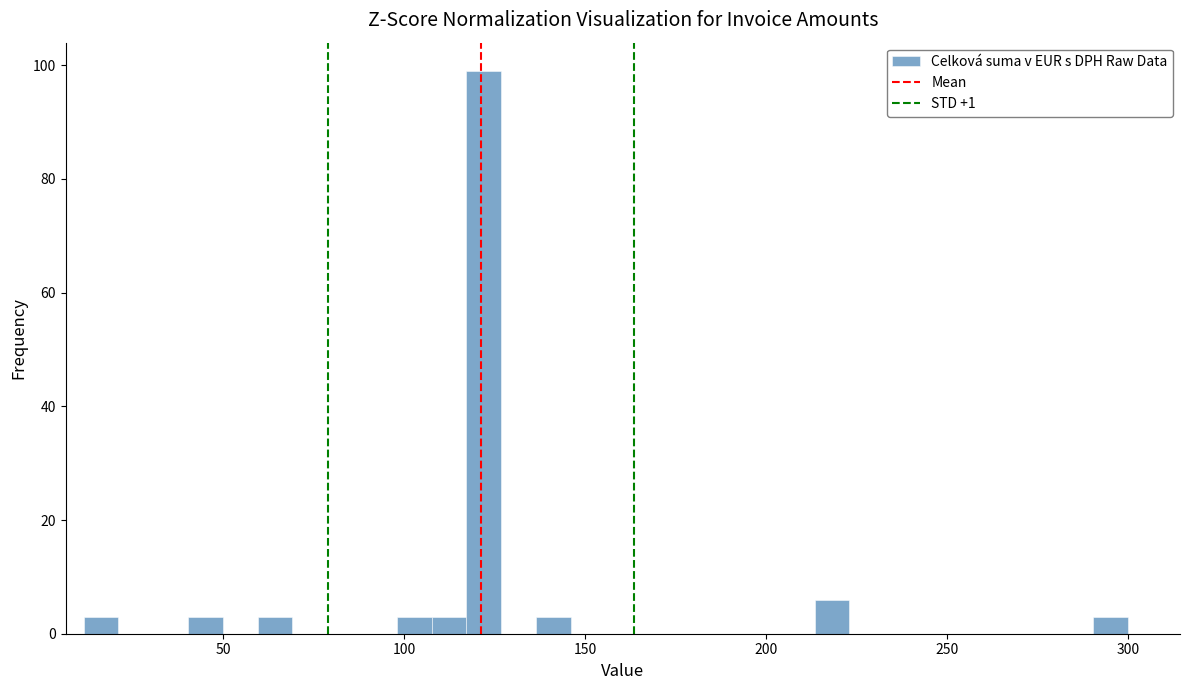

Read against the x-axis, roughly where is the centre of the tallest bar?

120